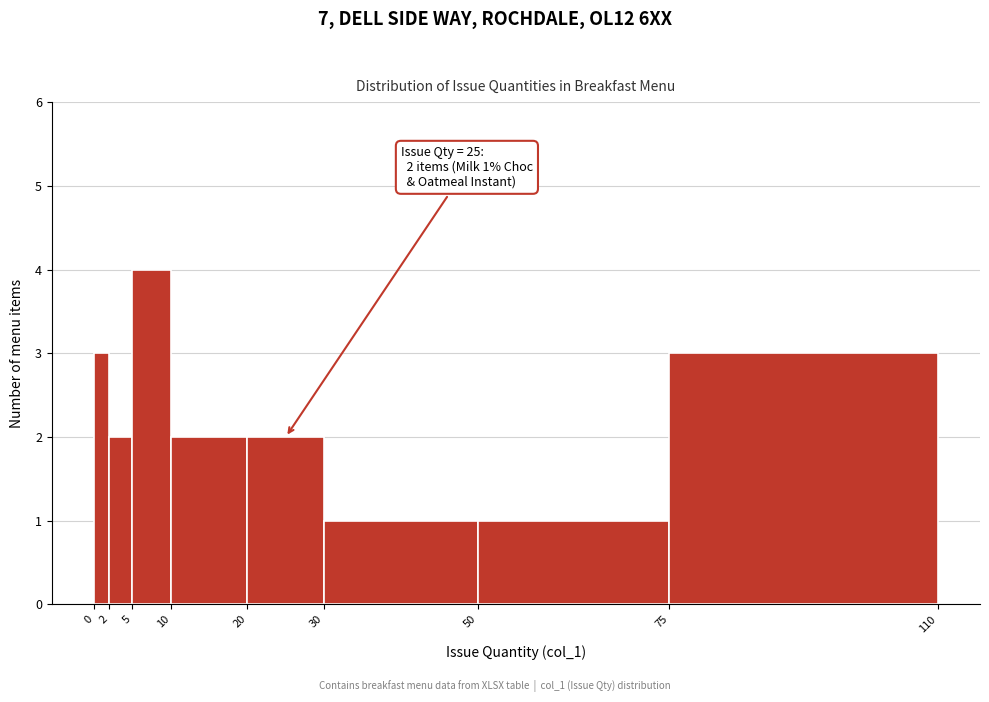

Which range on the x-axis has the tallest bar?

5 to 10